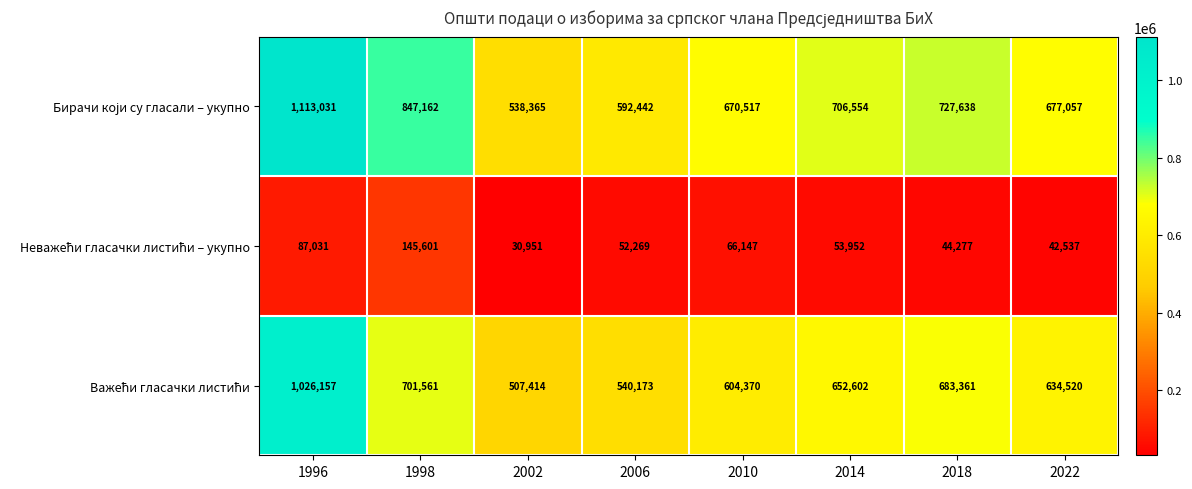

What is the smallest value displayed?

30951